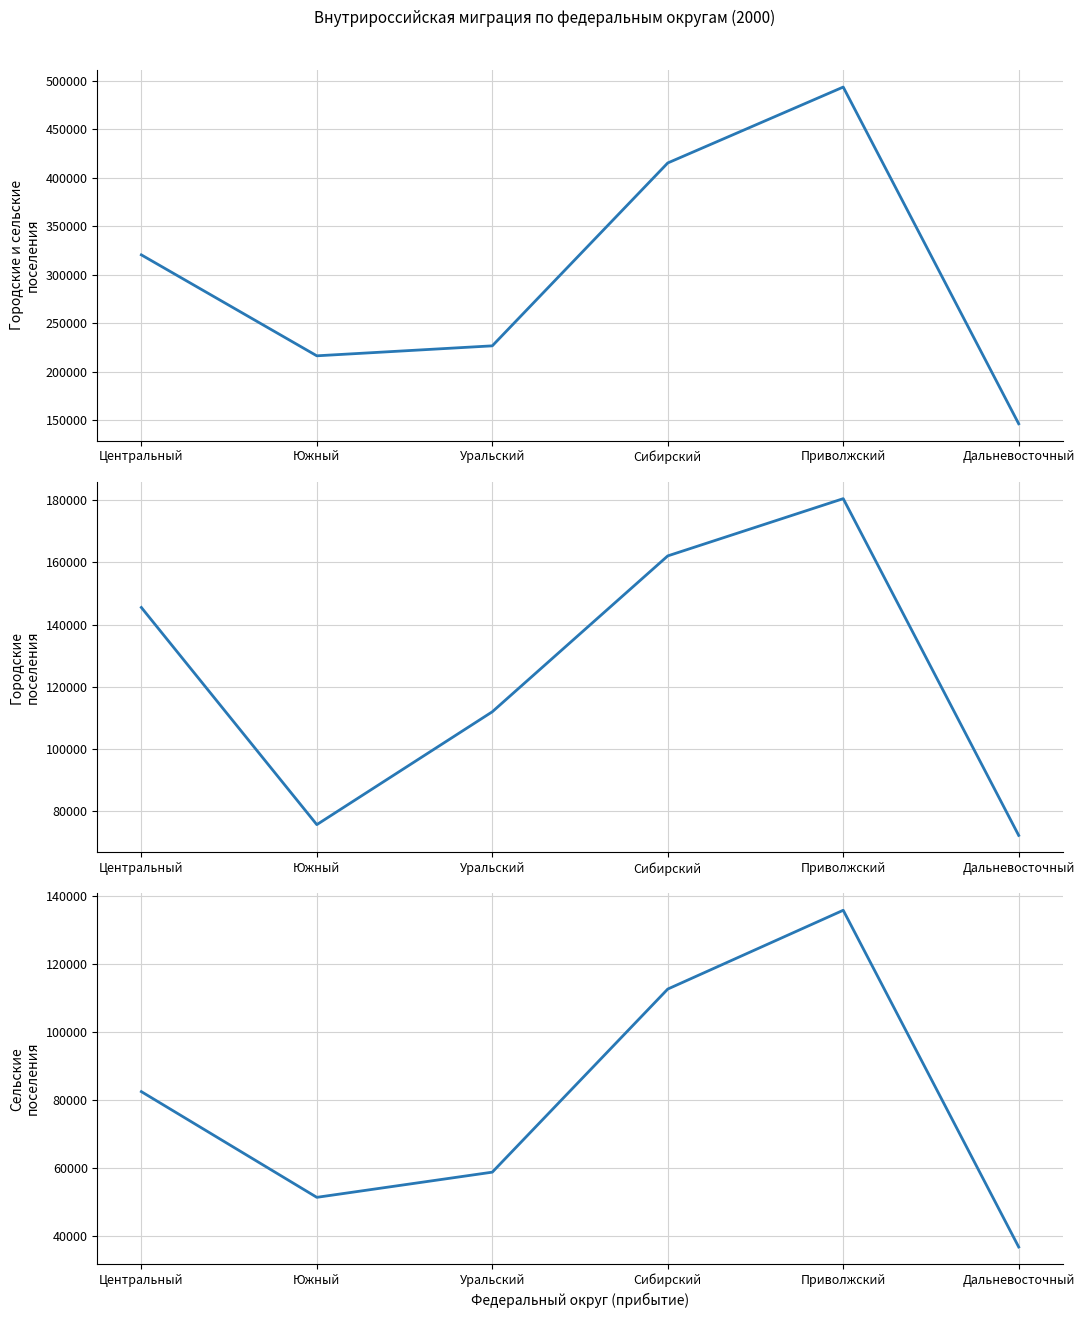

True or false: Городские
поселения and Сельские
поселения cross at least once.

False